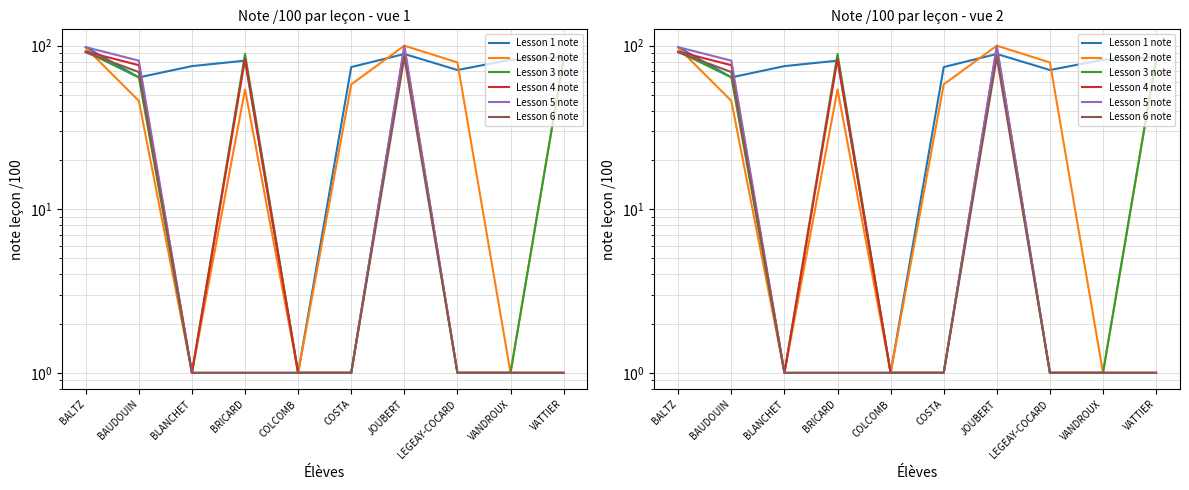

How many lines are shown in the chart?

6